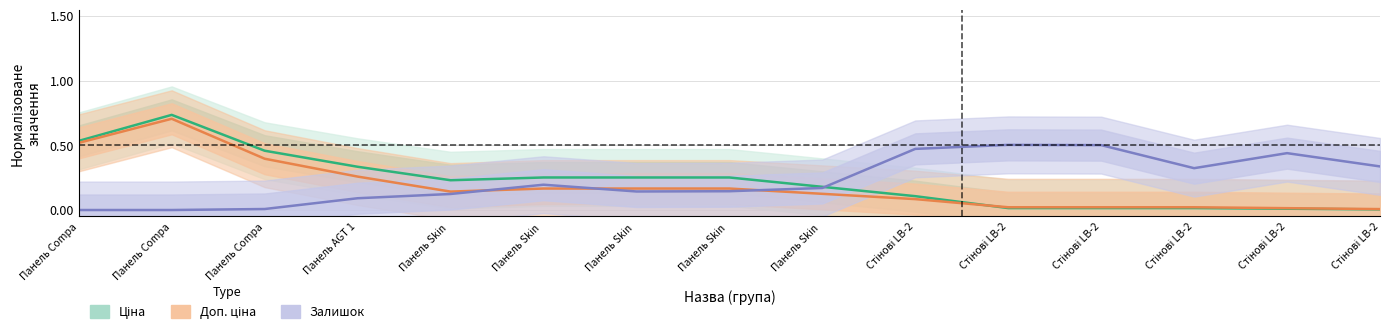

What is the difference between the maximum and minimum values in the Залишок (Forecast) series?

0.5